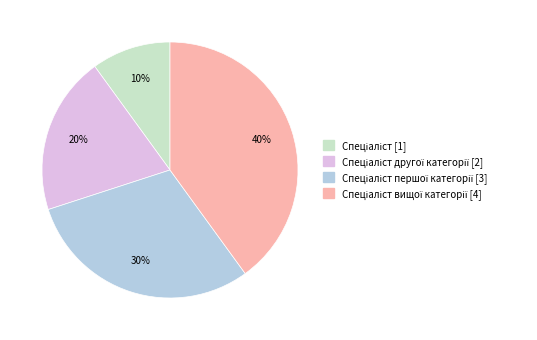

How many slices are in this pie chart?

4